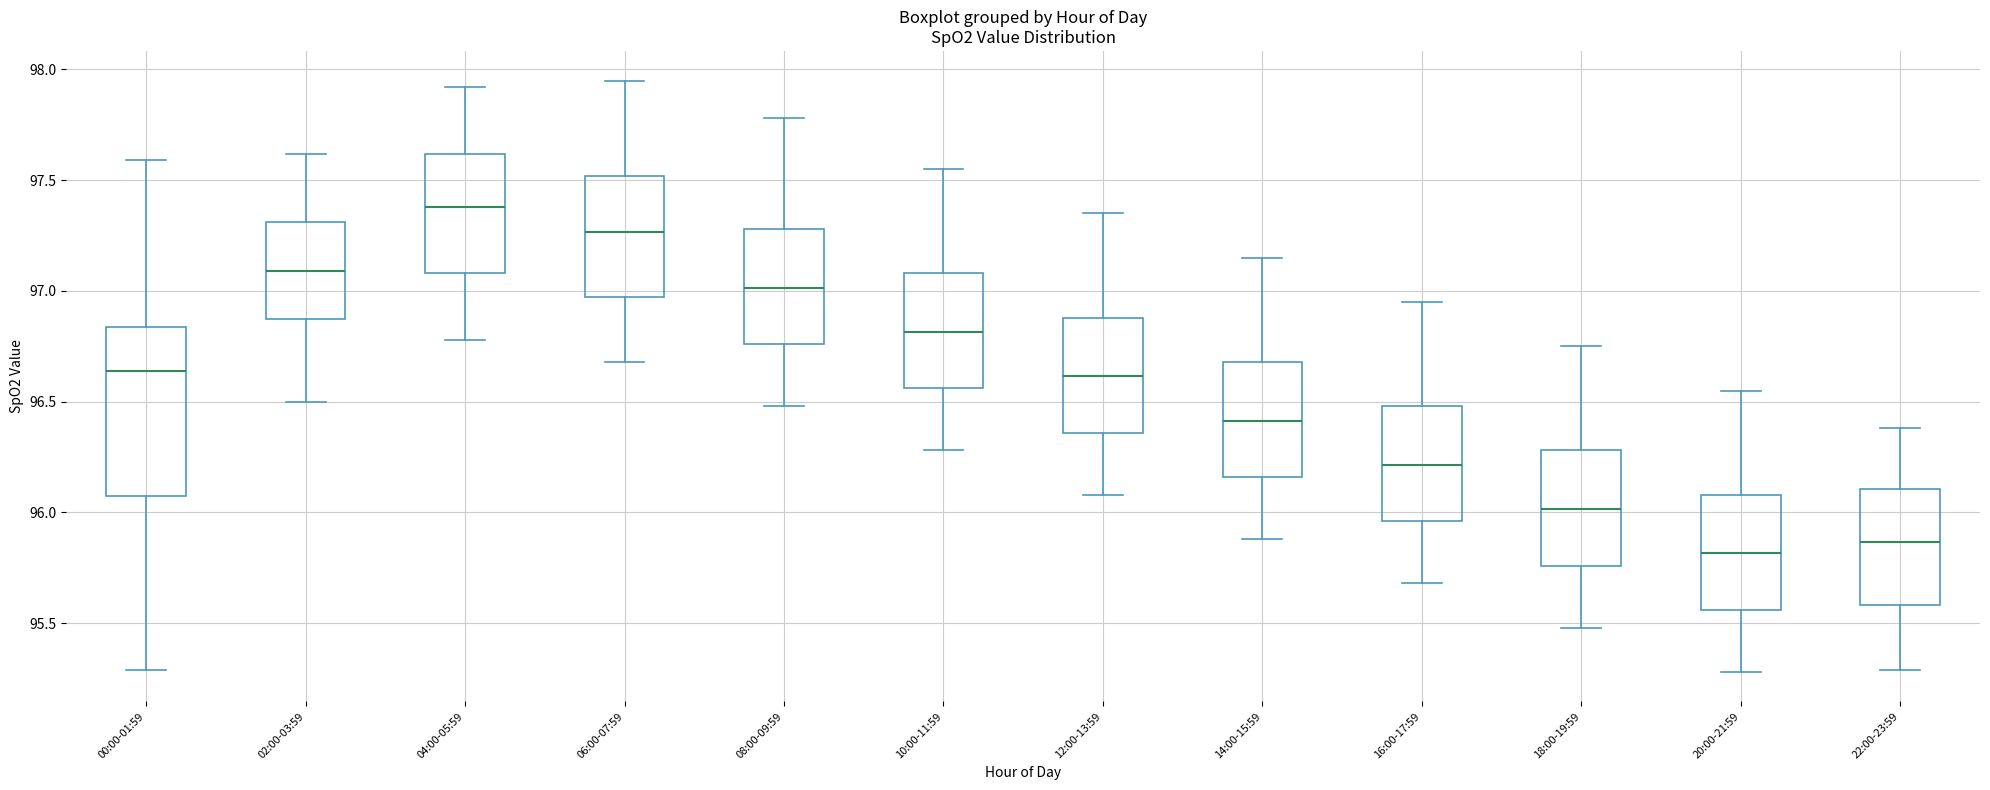

Where is the upper edge of the box for 16:00-17:59 on the y-axis? The values are not printed on the chart, so give them approximately, as read against the axis.

96.50